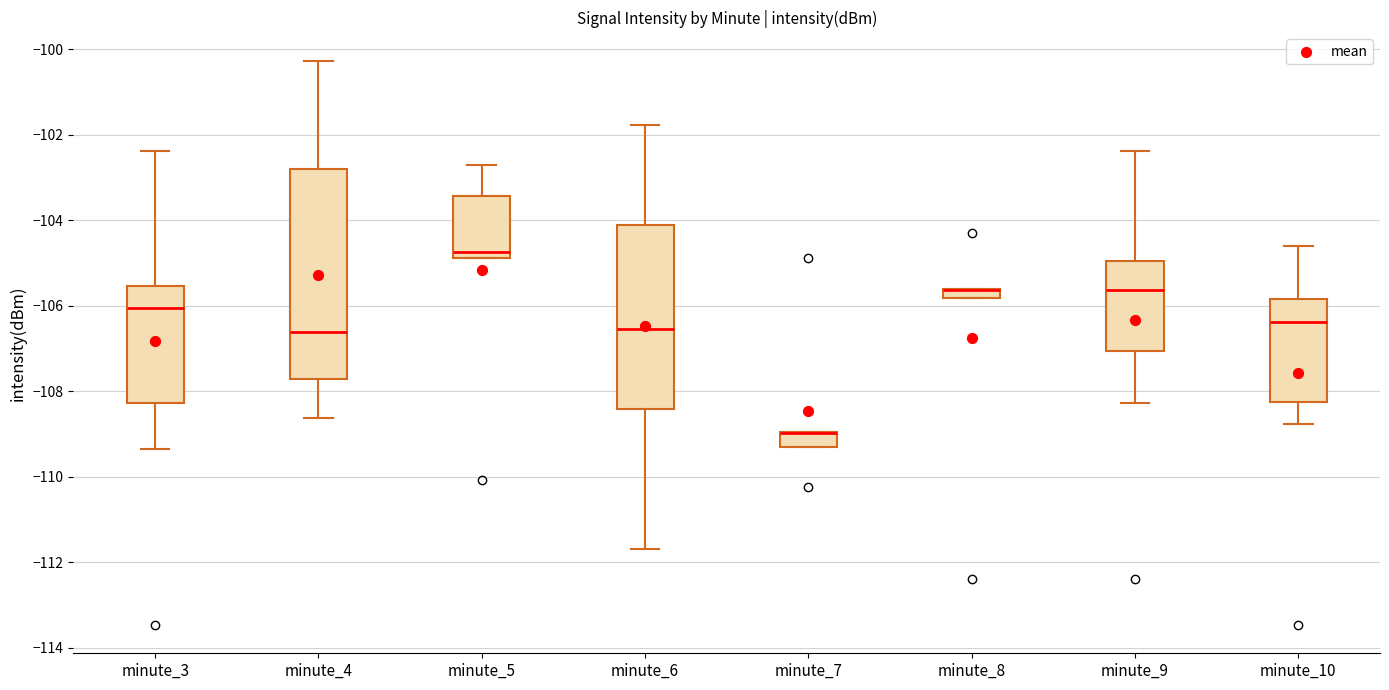

Comparing the boxes themselves (not the whiskers), which one is the tallest?

minute_4